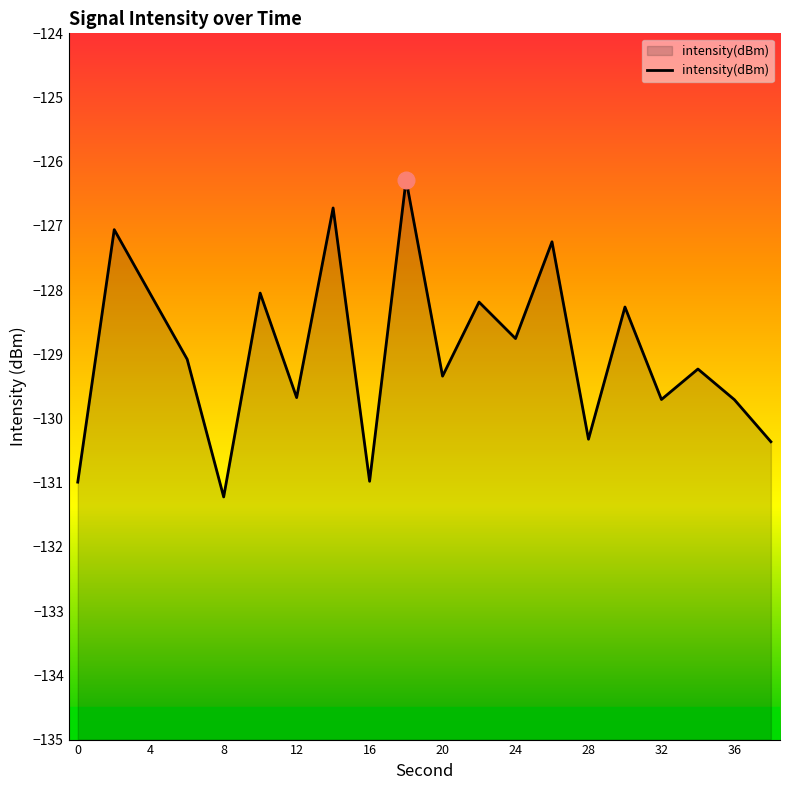

Is it true that the value at 28 is -81.3?

False